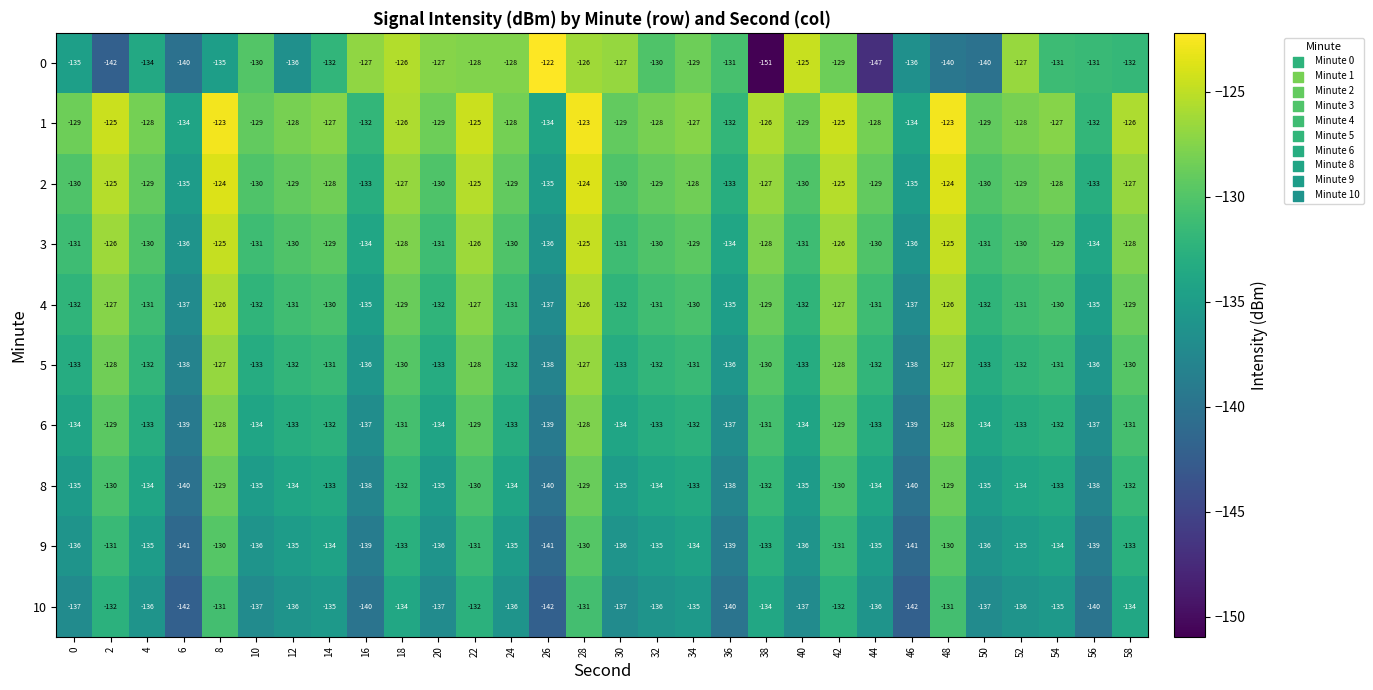

At which category is the sum across all series the highest?

28